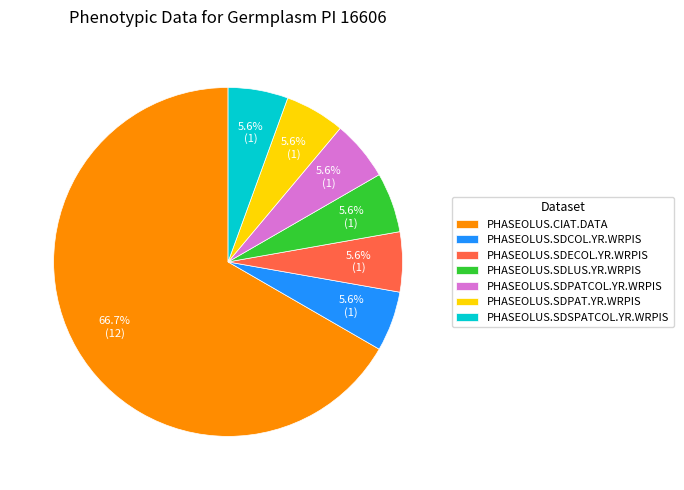

To the nearest percent, what is the average slice percentage?

14%